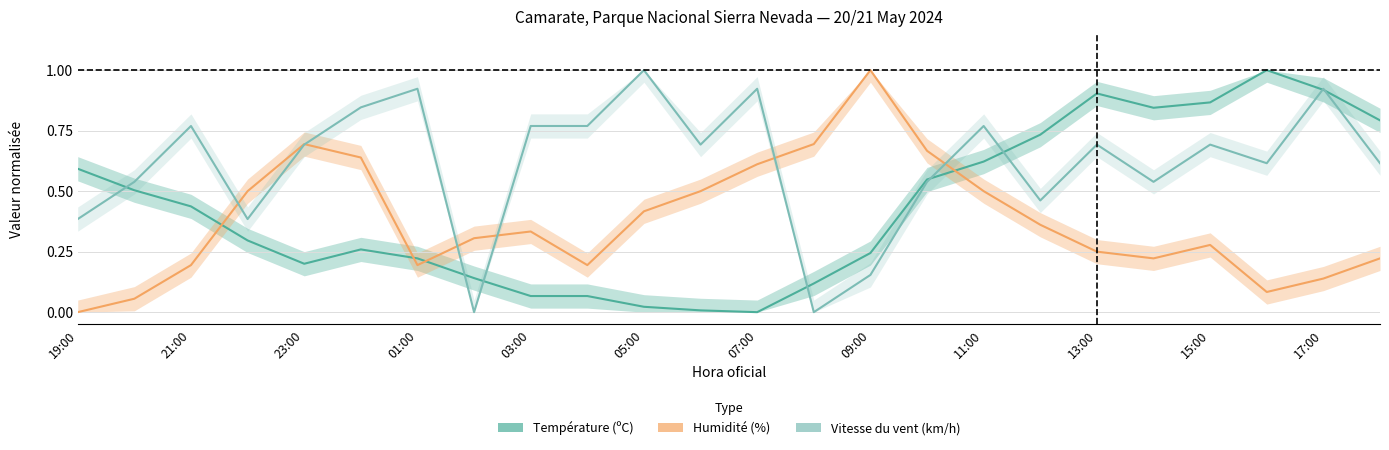

Is it true that Température (ºC) equals 0.0 at 03:00?

False